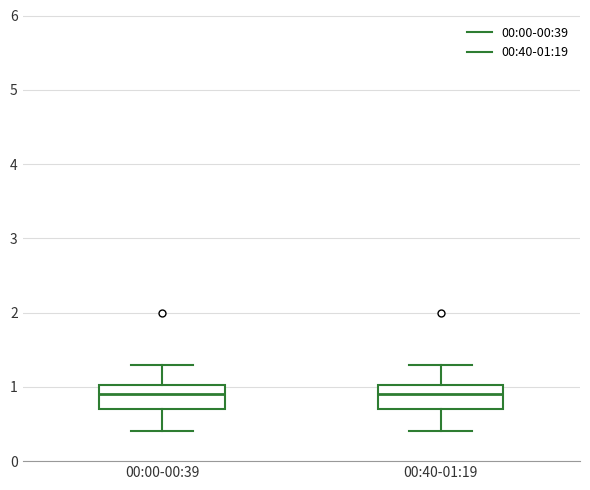

Reading left to right, read every box against the y-axis: the position of its median line, the range the box covers, and the ends of its whiskers. The values are not printed on the chart, so give them approximately, as read against the axis.

00:00-00:39: median 0.9, box 0.7 to 1.0, whiskers 0.4 to 1.3
00:40-01:19: median 0.9, box 0.7 to 1.0, whiskers 0.4 to 1.3